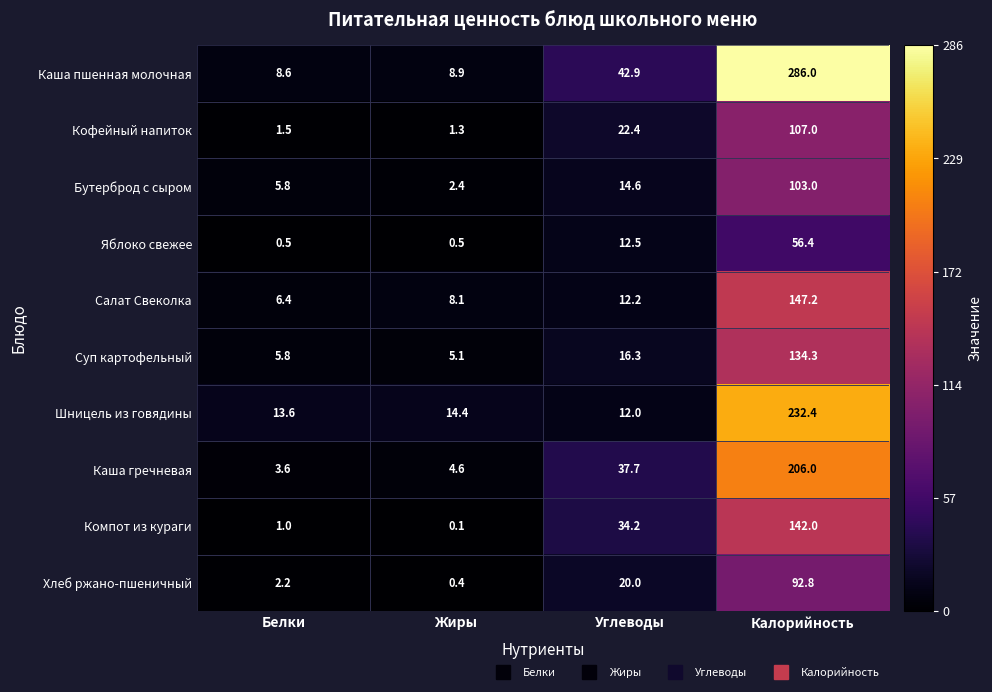

The Шницель из говядины series shows 13.6 at Белки. True or false?

True